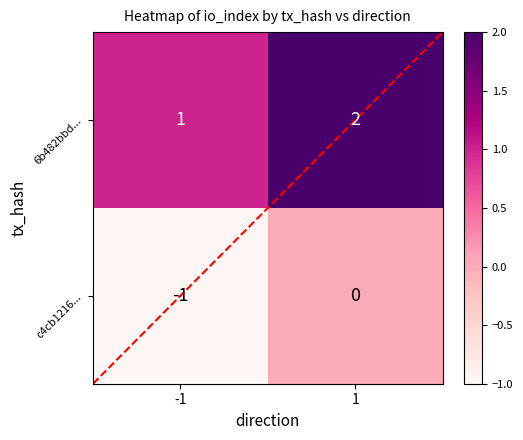

Is it true that 6b482bbd... equals 1 at 1?

False